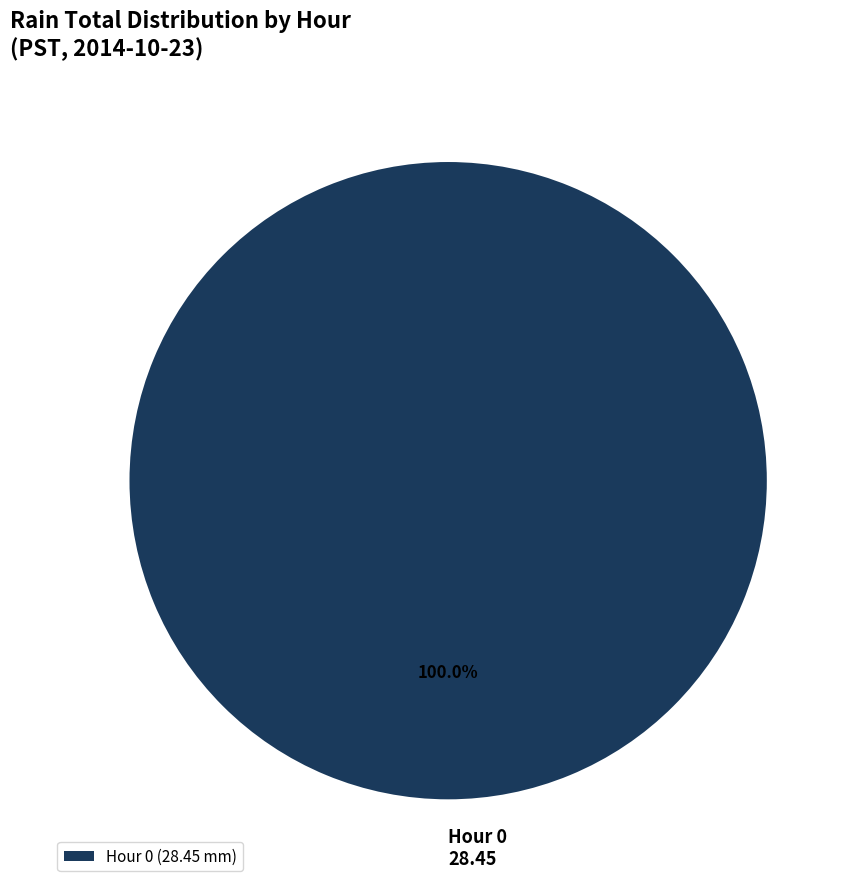

Is there a majority slice in this chart?

Yes